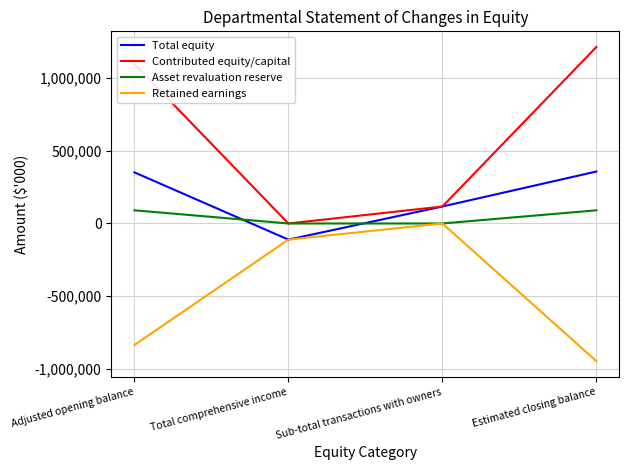

Which series ends up on top after the final intersection of Total equity and Asset revaluation reserve?

Total equity